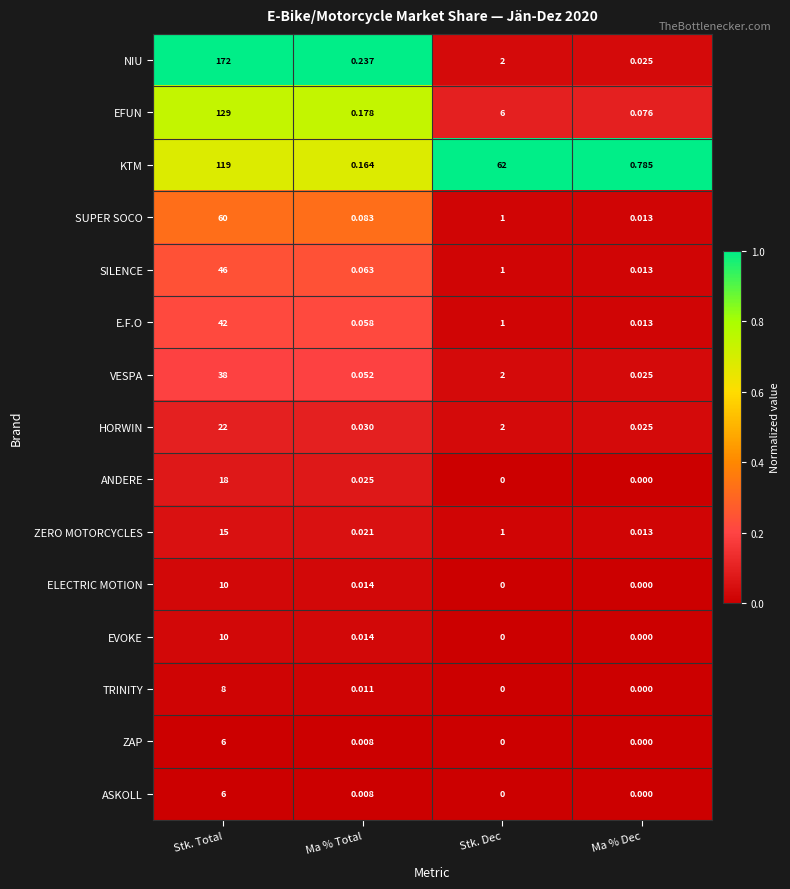

At which label does KTM first exceed 62?

Stk. Total